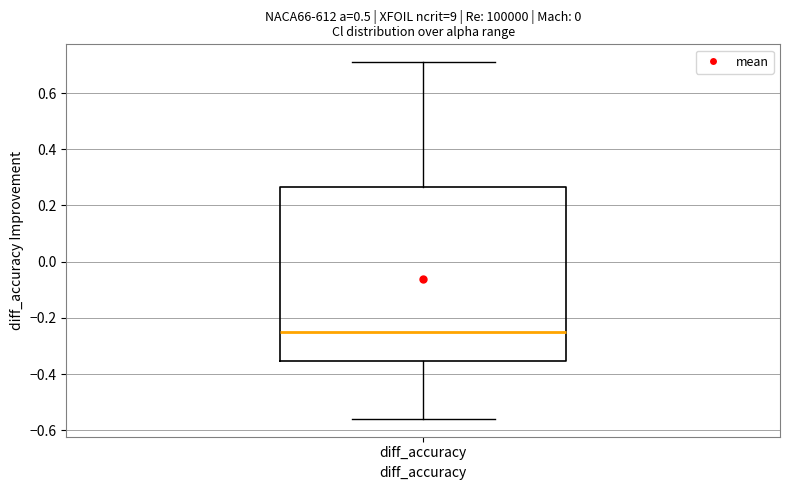

Transcribe this box plot: give where the median line is, the range the box spans, and where the two whiskers end, as read against the y-axis. The values are not printed on the chart, so give them approximately, as read against the axis.

median -0.24, box -0.36 to 0.26, whiskers -0.56 to 0.70